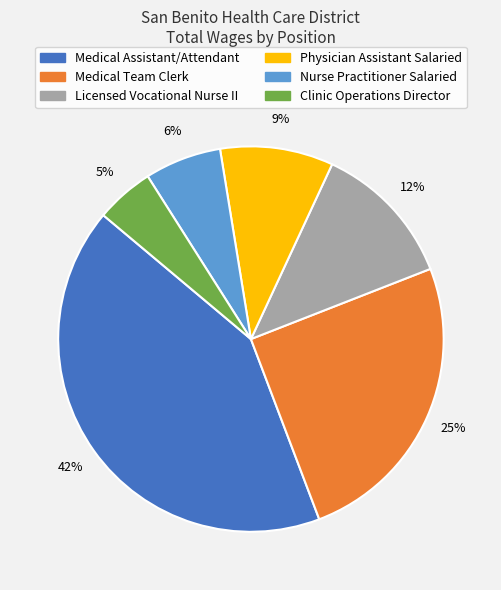

What is the largest slice in the pie chart?

Medical Assistant/Attendant